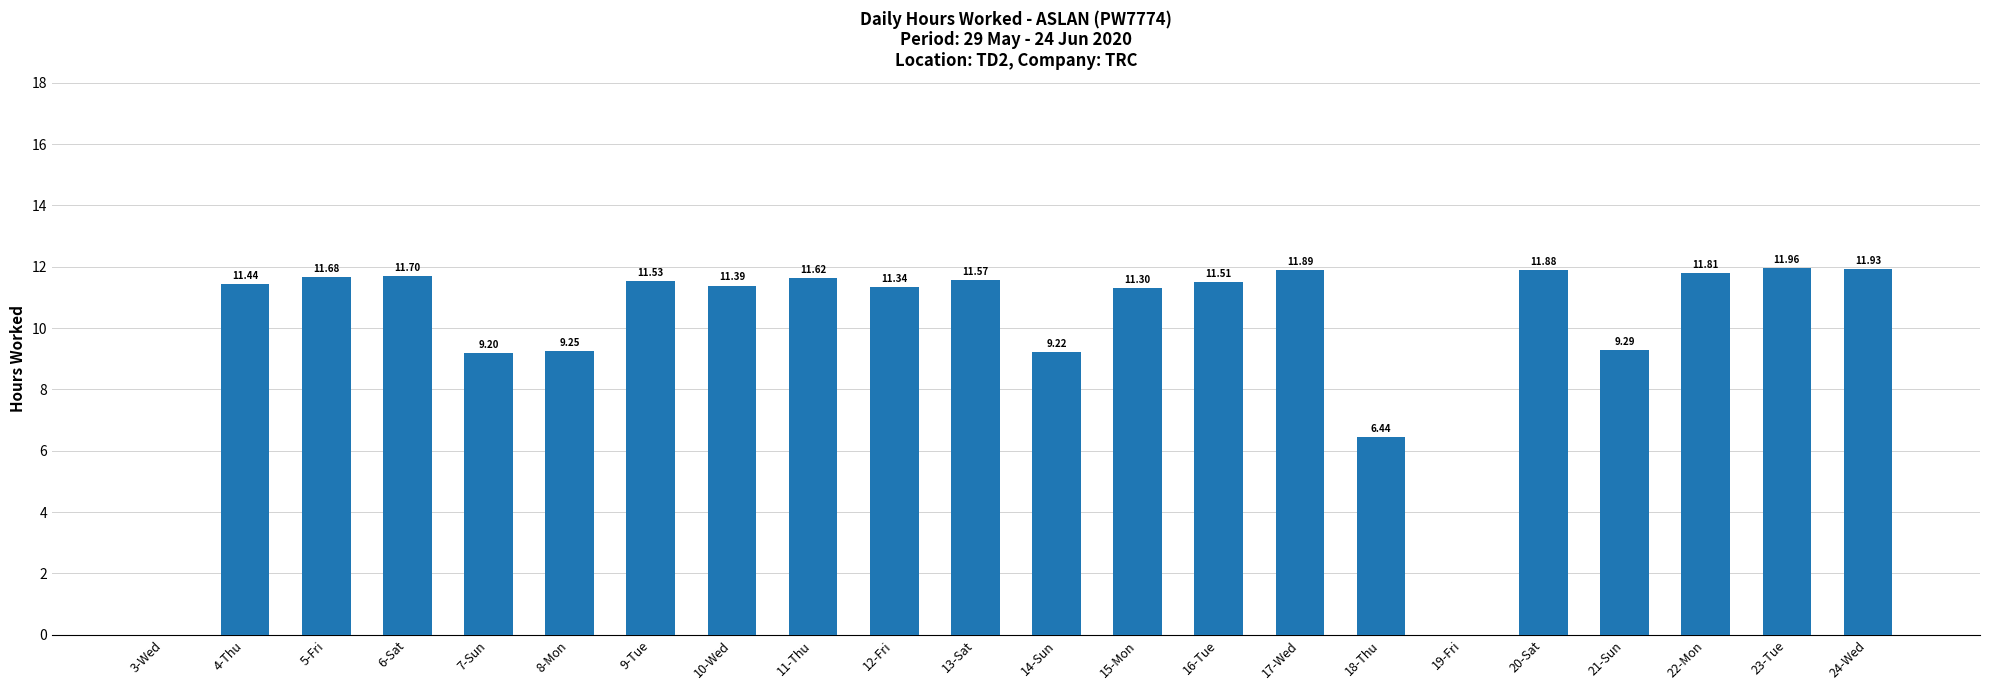

How many distinct data groups are displayed?

1